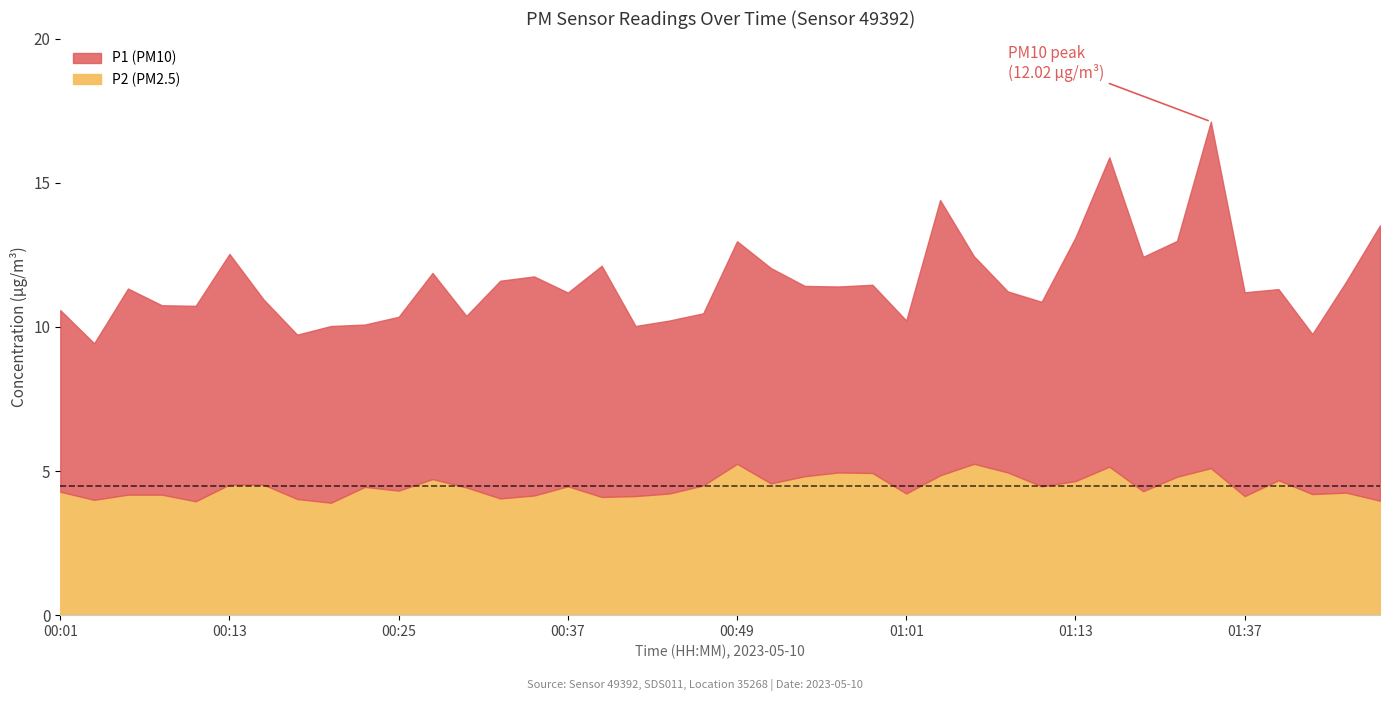

Reading left to right, transcribe all the data shown in this chart.

P1: 00:01=6.3	00:03=5.4	00:05=7.2	00:08=6.6	00:10=6.8	00:13=8.0	00:15=6.4	00:18=5.7	00:20=6.1	00:22=5.6	00:25=6.0	00:27=7.2	00:30=6.0	00:32=7.5	00:34=7.6	00:37=6.7	00:39=8.0	00:42=5.9	00:44=6.0	00:47=6.0	00:49=7.7	00:51=7.5	00:54=6.6	00:56=6.5	00:59=6.5	01:01=6.0	01:04=9.6	01:06=7.2	01:09=6.3	01:11=6.4	01:13=8.4	01:16=10.7	01:18=8.1	01:32=8.2	01:34=12.0	01:37=7.1	01:40=6.6	01:42=5.5	01:45=7.3	01:48=9.6
P2: 00:01=4.3	00:03=4.0	00:05=4.2	00:08=4.2	00:10=4.0	00:13=4.5	00:15=4.5	00:18=4.0	00:20=3.9	00:22=4.5	00:25=4.3	00:27=4.7	00:30=4.4	00:32=4.0	00:34=4.2	00:37=4.5	00:39=4.1	00:42=4.1	00:44=4.2	00:47=4.5	00:49=5.2	00:51=4.6	00:54=4.8	00:56=5.0	00:59=4.9	01:01=4.2	01:04=4.8	01:06=5.2	01:09=5.0	01:11=4.5	01:13=4.7	01:16=5.2	01:18=4.3	01:32=4.8	01:34=5.1	01:37=4.1	01:40=4.7	01:42=4.2	01:45=4.2	01:48=4.0